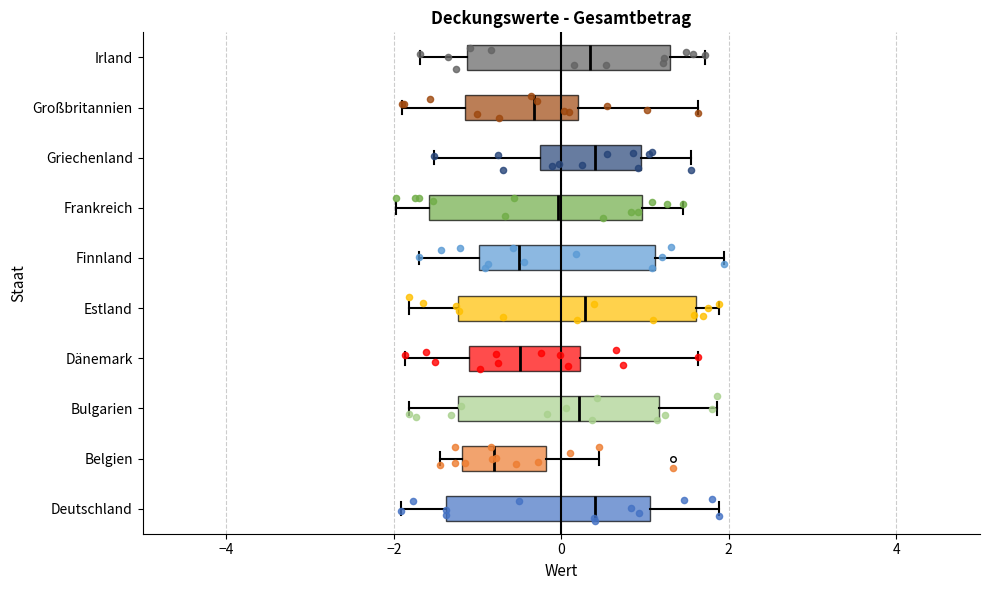

Reading bottom to top, transcribe this box plot: for each box, give where its median line is, the range the box spans, and where its two whiskers end, as read against the x-axis. The values are not printed on the chart, so give them approximately, as read against the axis.

Deutschland: median 0.4, box -1.4 to 1.0, whiskers -2.0 to 1.8
Belgien: median -0.8, box -1.2 to -0.2, whiskers -1.4 to 0.4
Bulgarien: median 0.2, box -1.2 to 1.2, whiskers -1.8 to 1.8
Dänemark: median -0.4, box -1.2 to 0.2, whiskers -1.8 to 1.6
Estland: median 0.2, box -1.2 to 1.6, whiskers -1.8 to 1.8
Finnland: median -0.6, box -1.0 to 1.2, whiskers -1.8 to 2.0
Frankreich: median 0.0, box -1.6 to 1.0, whiskers -2.0 to 1.4
Griechenland: median 0.4, box -0.2 to 1.0, whiskers -1.6 to 1.6
Großbritannien: median -0.4, box -1.2 to 0.2, whiskers -1.8 to 1.6
Irland: median 0.4, box -1.2 to 1.2, whiskers -1.6 to 1.8